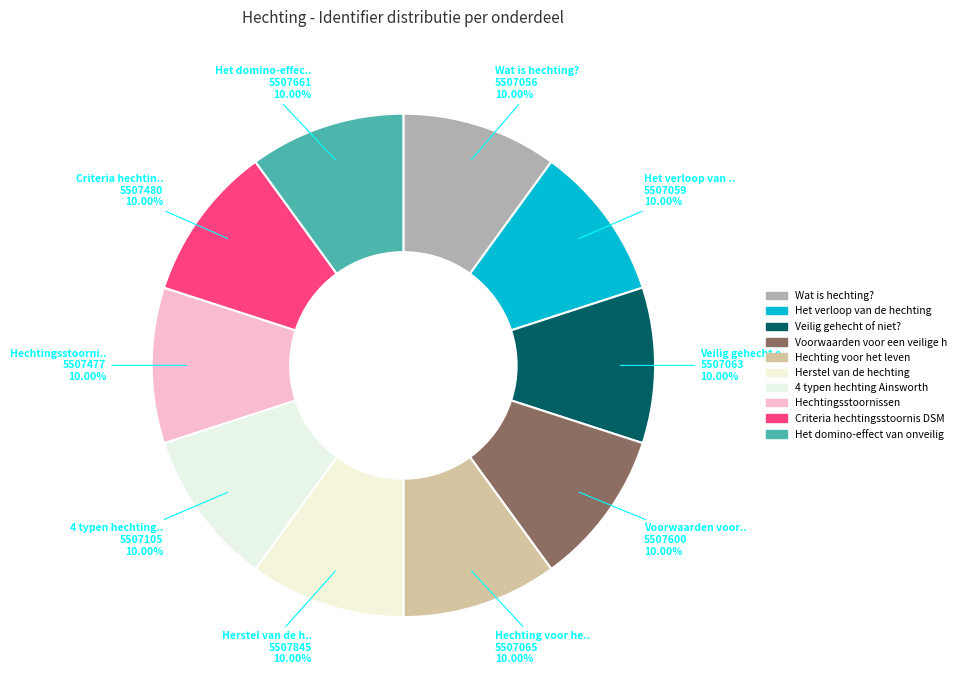

Is there any slice that represents more than half of the pie?

No